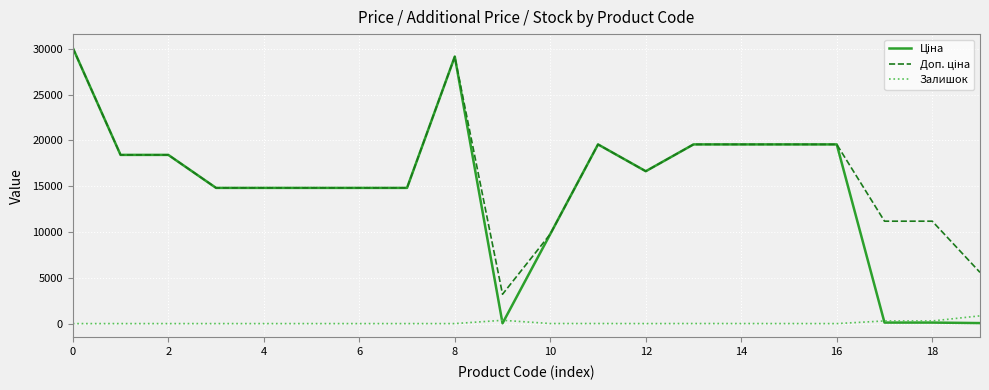

What is the greatest value displayed?

30102.8